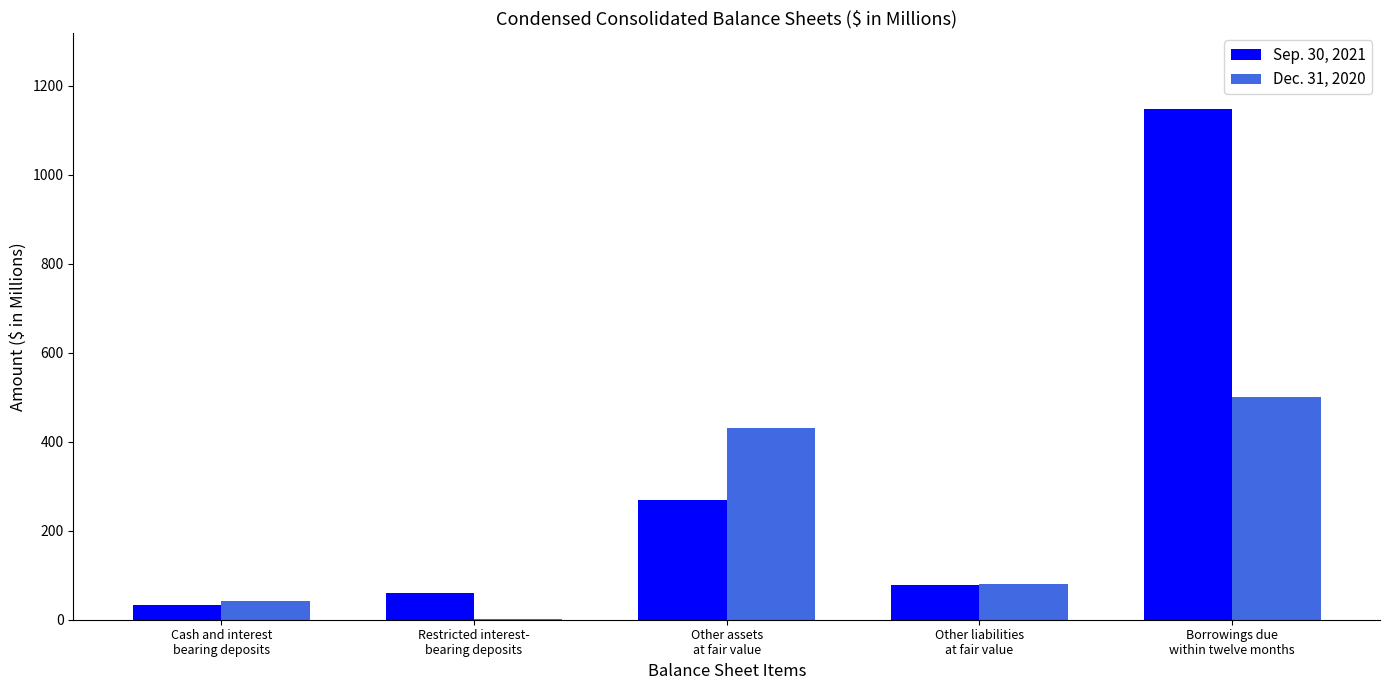

Does the chart contain stacked bars?

No